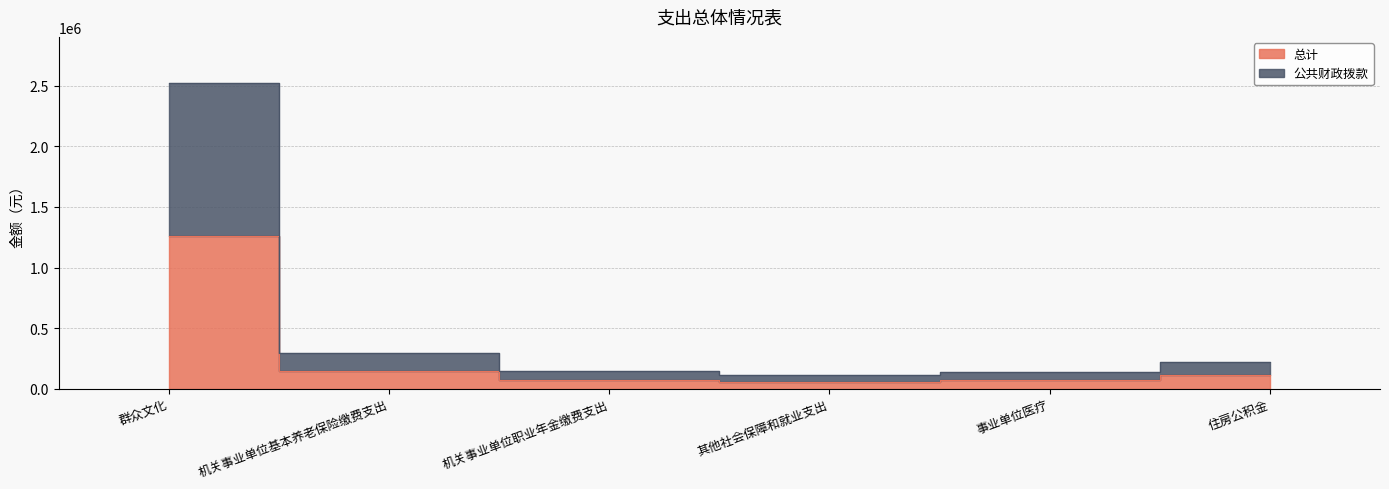

Is it true that 总计 equals 27782 at 机关事业单位职业年金缴费支出?

False